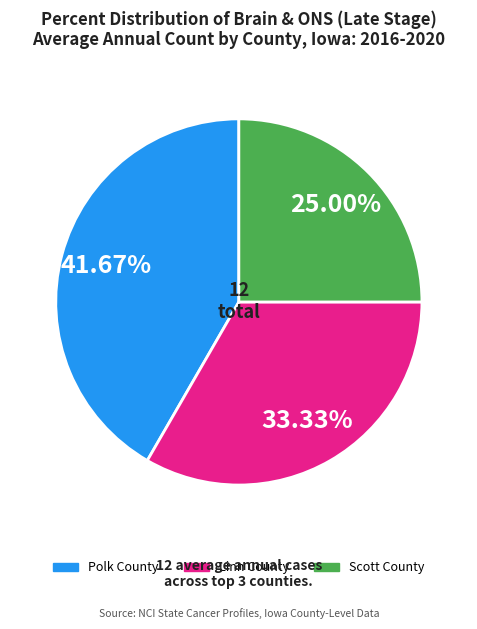

How many slices are in this pie chart?

3